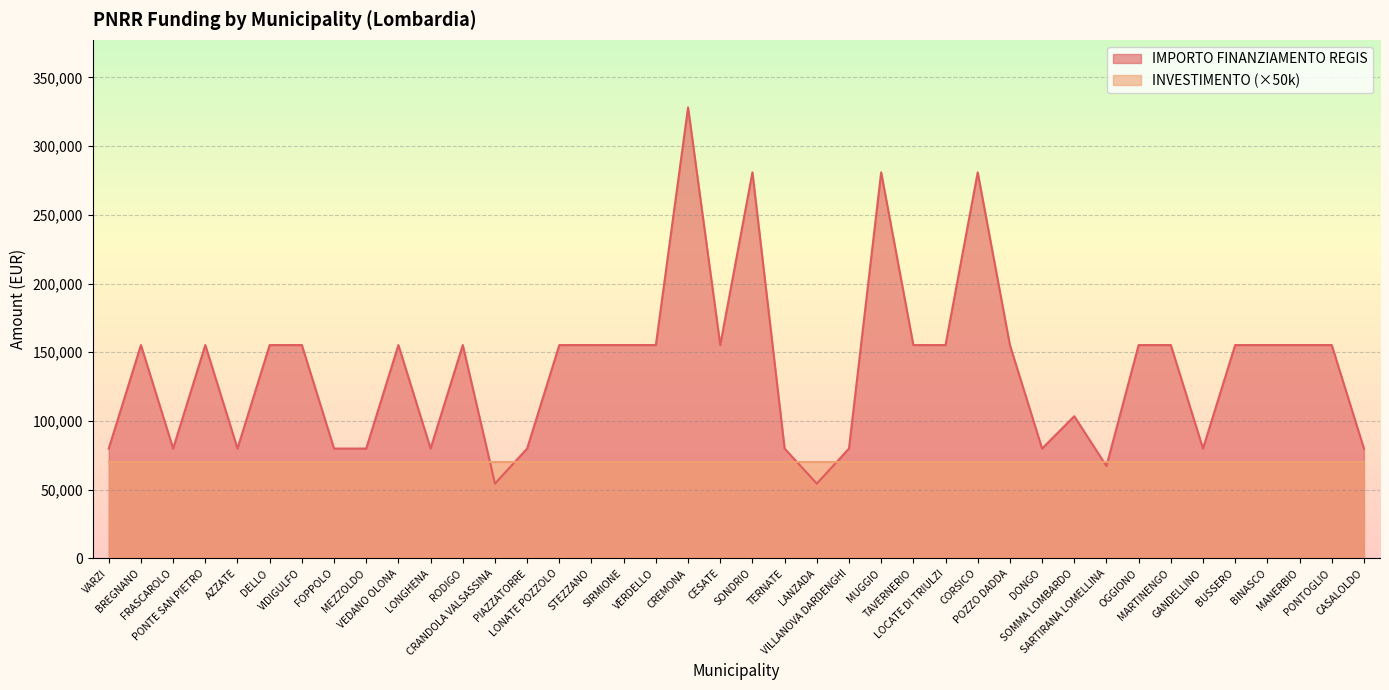

At which category does the data reach its first local peak?

BREGNANO